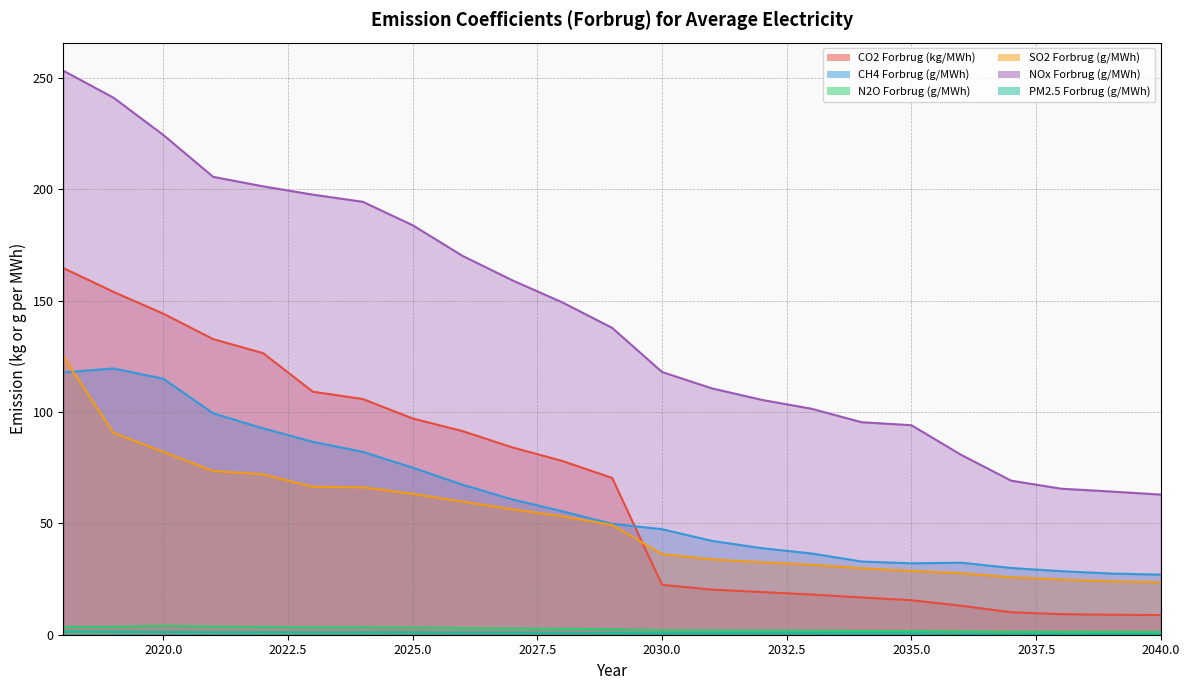

What is the maximum value shown in the chart?

253.2